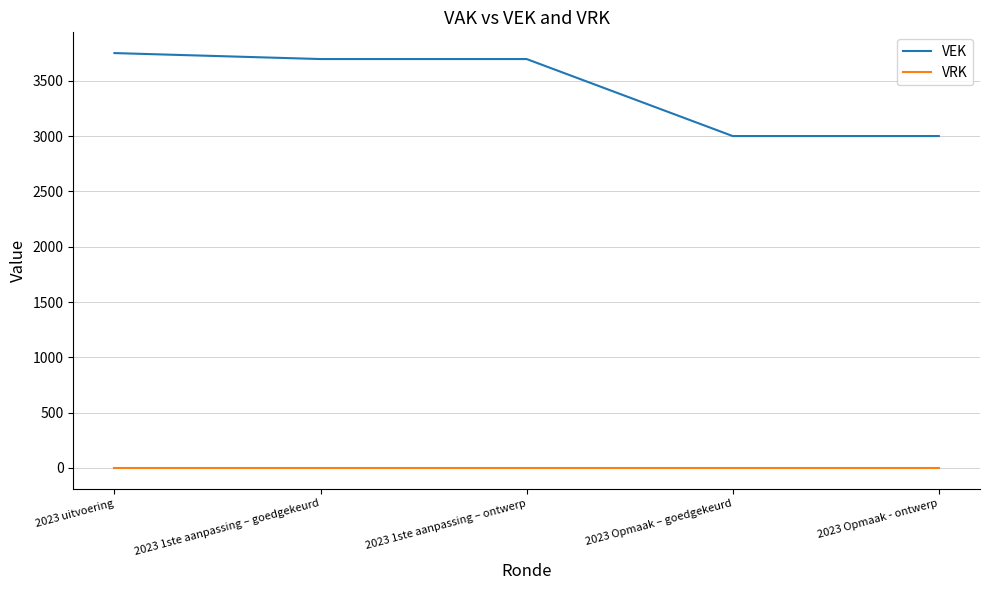

What is the greatest value displayed?

3750